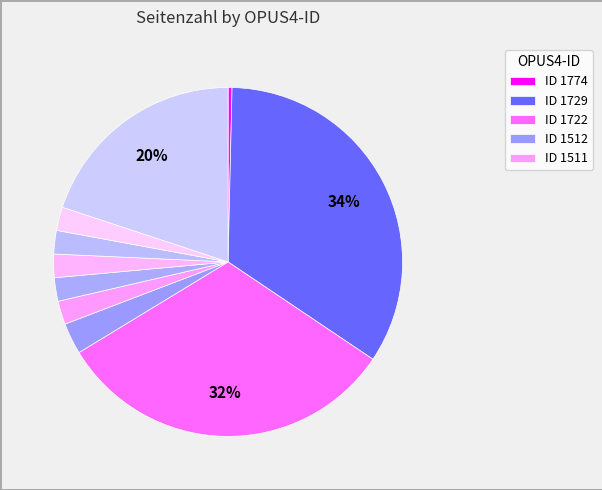

Which slice is the largest?

1729